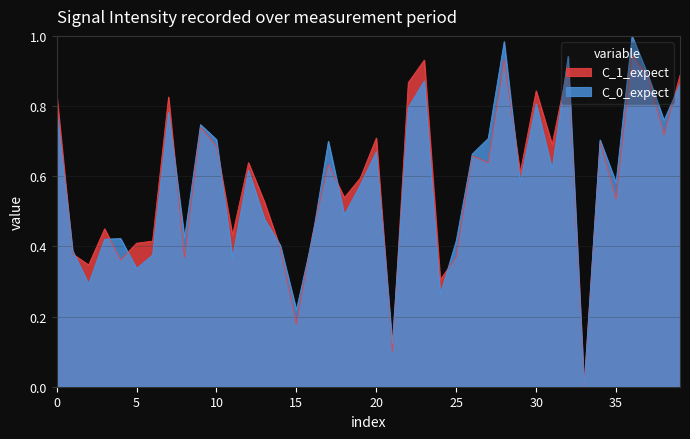

Does the chart display data point markers on the line(s)?

No